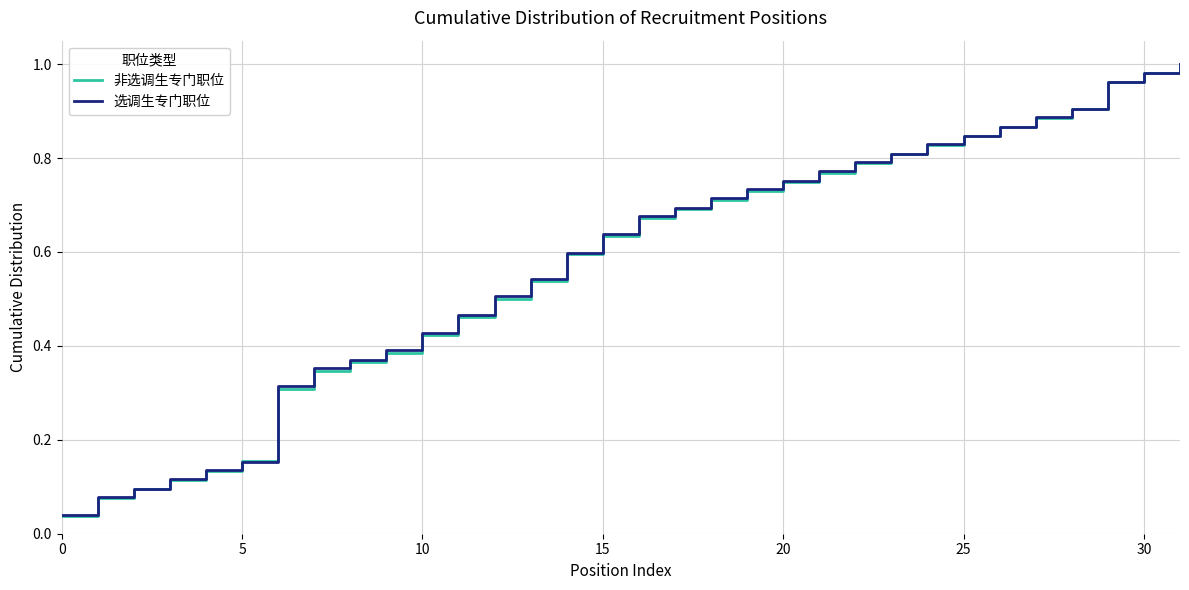

What is the sum of all 非选调生专门职位 values?

18.4